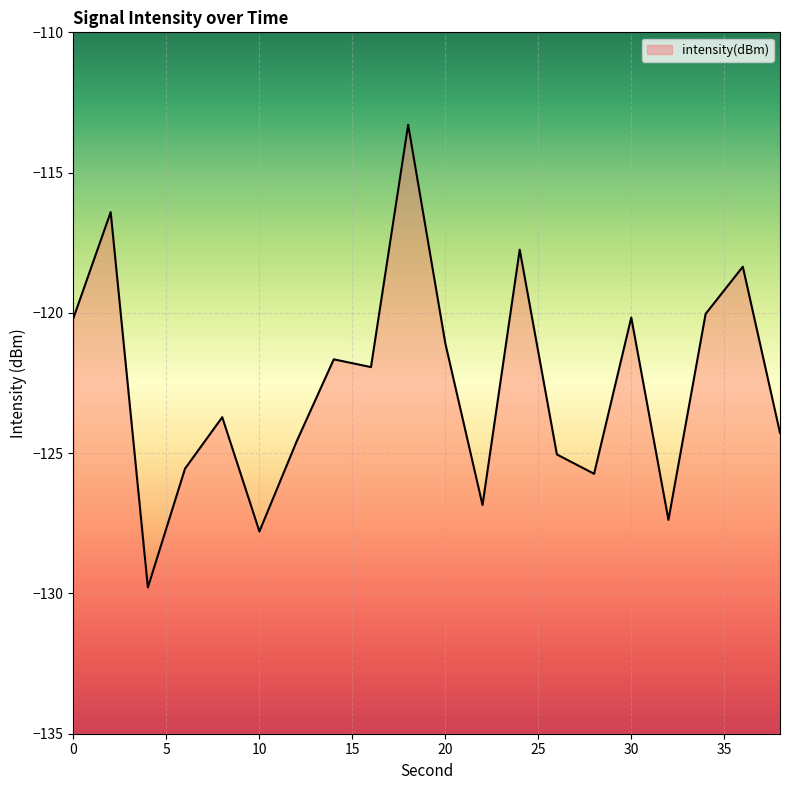

What value does the data have at 34?

-120.0